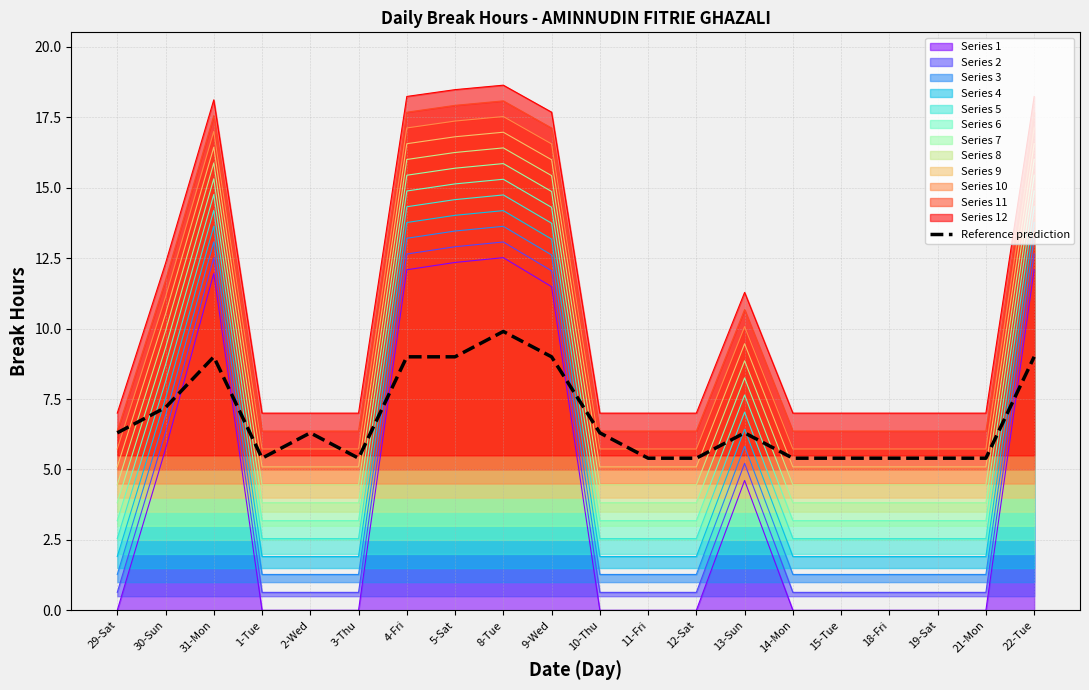

How many categories are shown in the chart?

20